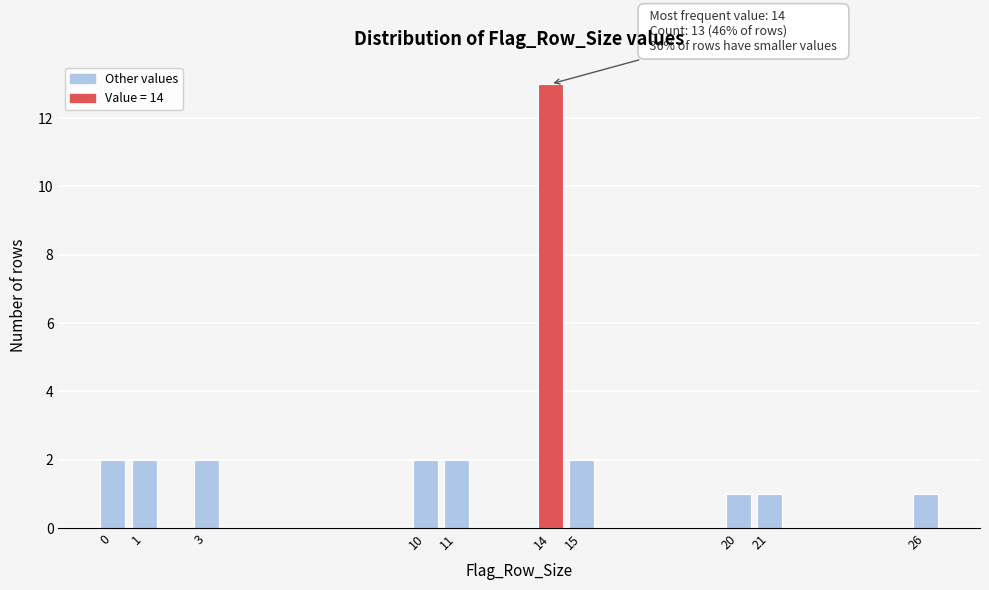

Over which range of the x-axis is the bar tallest?

13.5 to 14.5